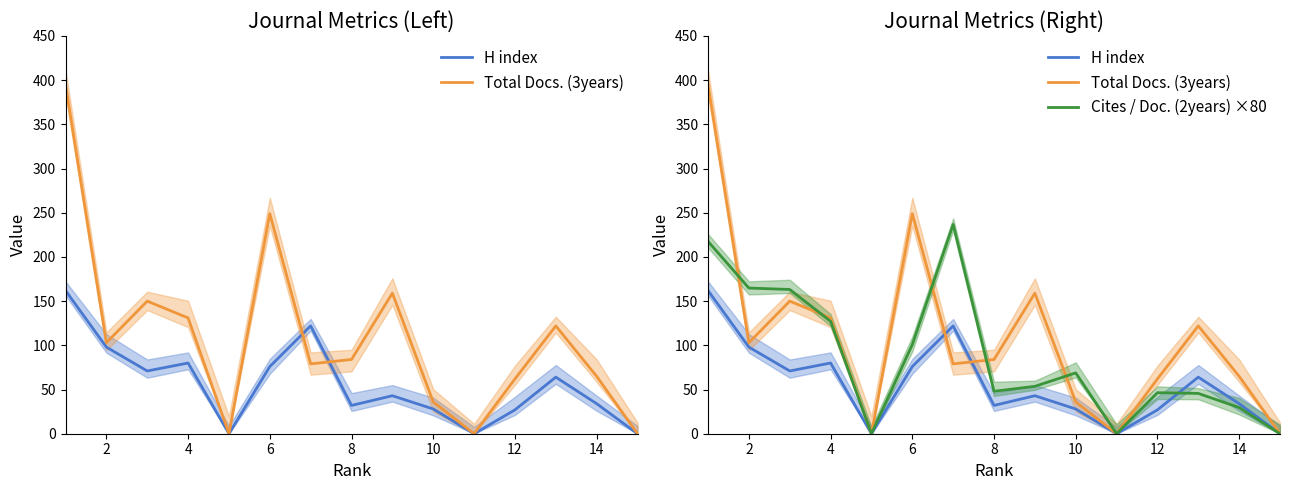

Which series has the largest total across all categories?

Total Docs. (3years)